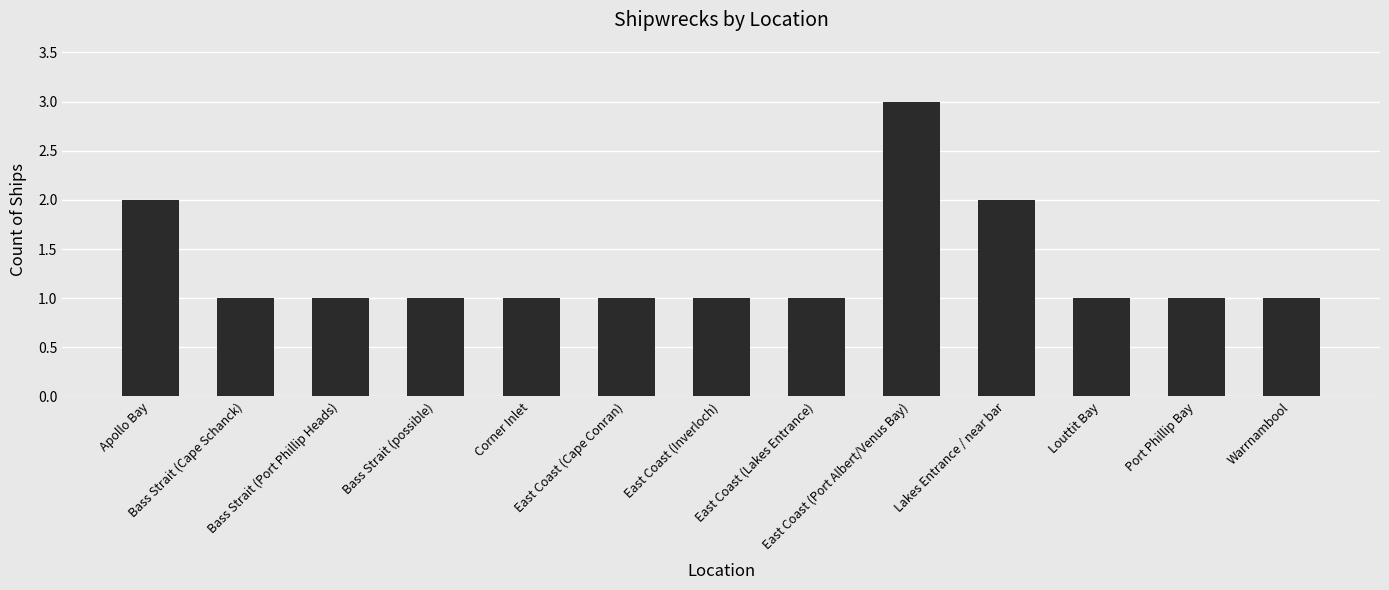

What position from the right is Louttit Bay?

3